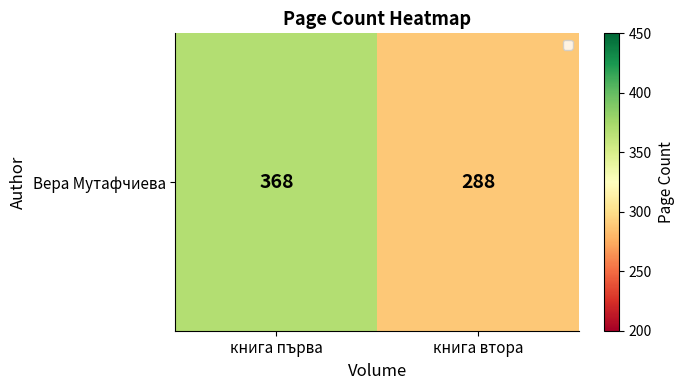

Rank the categories by value from lowest to highest.

книга втора, книга първа